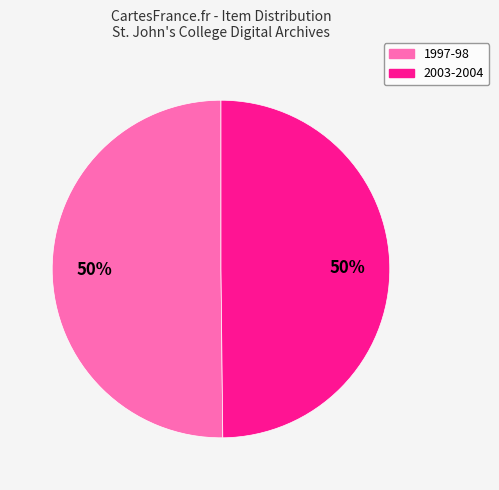

To the nearest percent, what is the average slice percentage?

50%